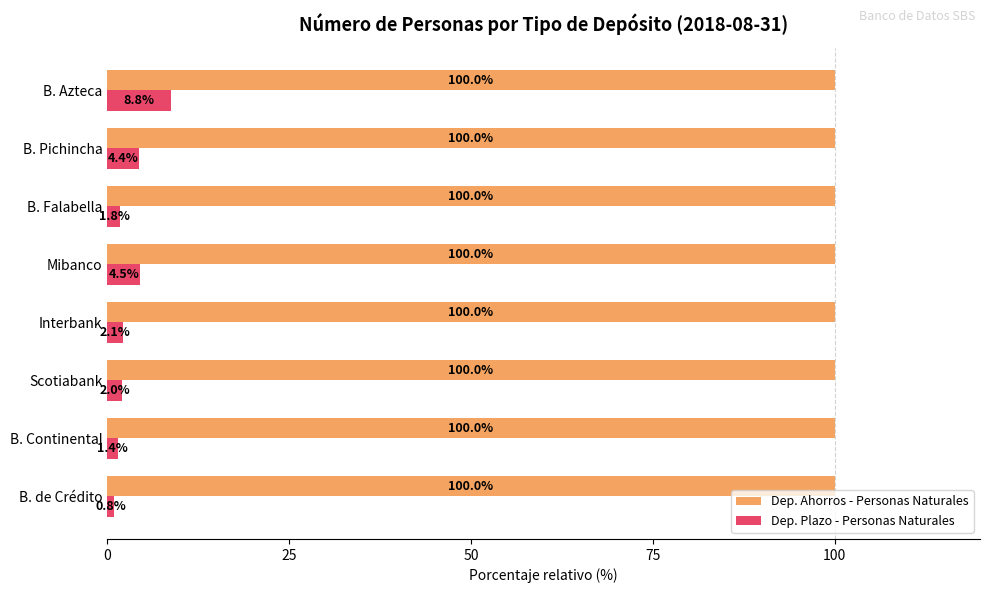

The Dep. Ahorros - Personas Naturales series shows 145.8 at B. Pichincha. True or false?

False